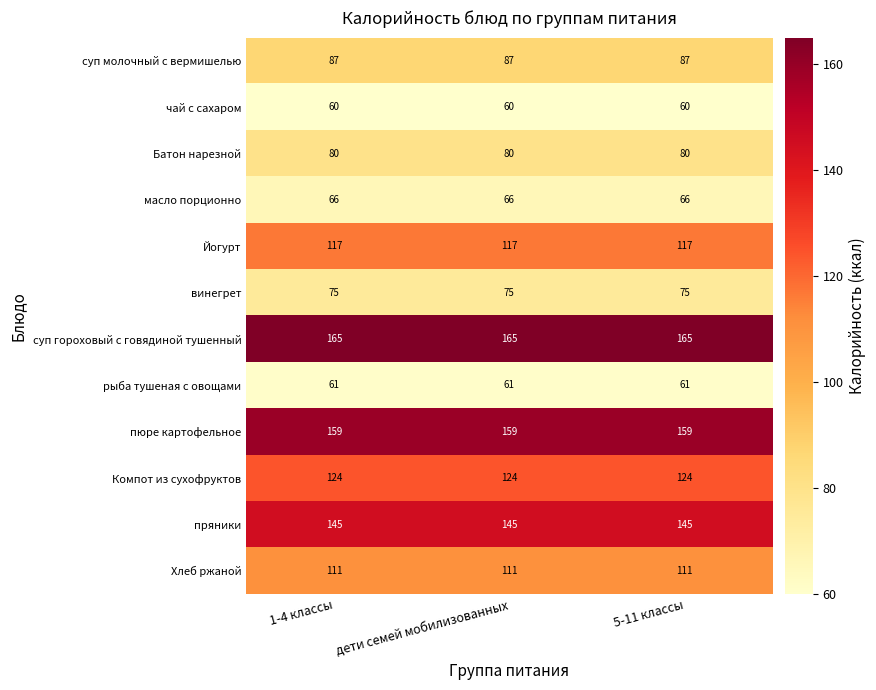

At how many categories does at least one series exceed 150?

3